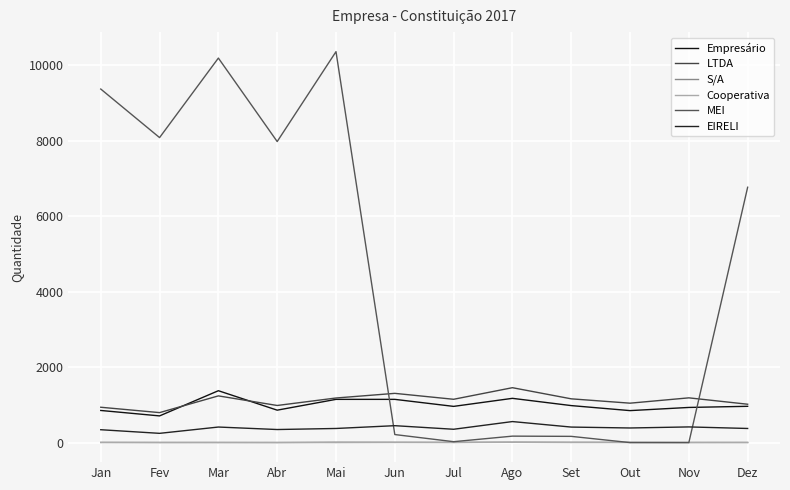

At how many categories does at least one series exceed 8902?

3